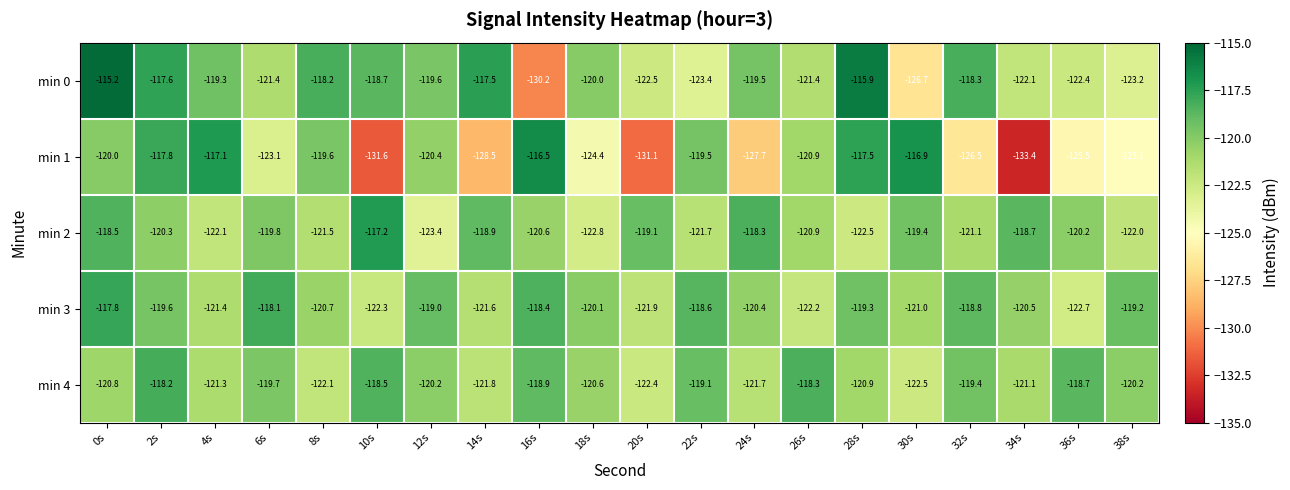

At which label is min 0 closest to -122?

34s